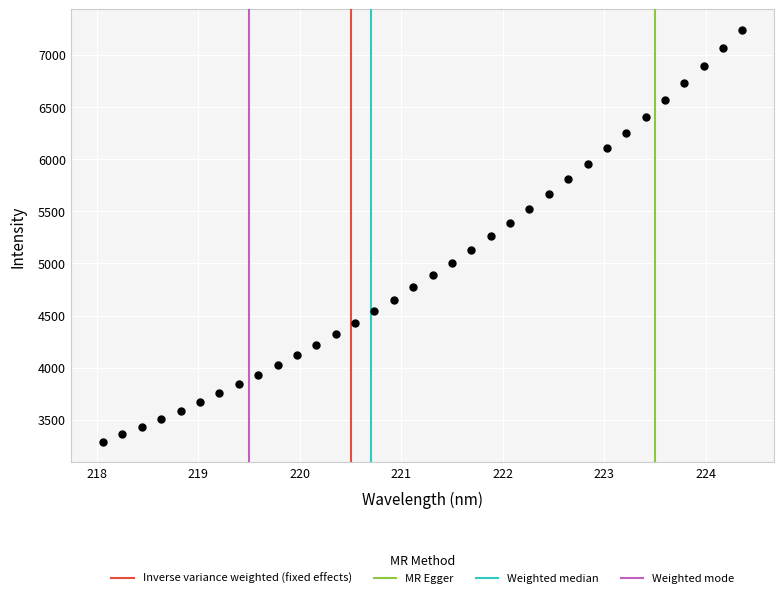

What is the range of X values (max minus min)?

6.3